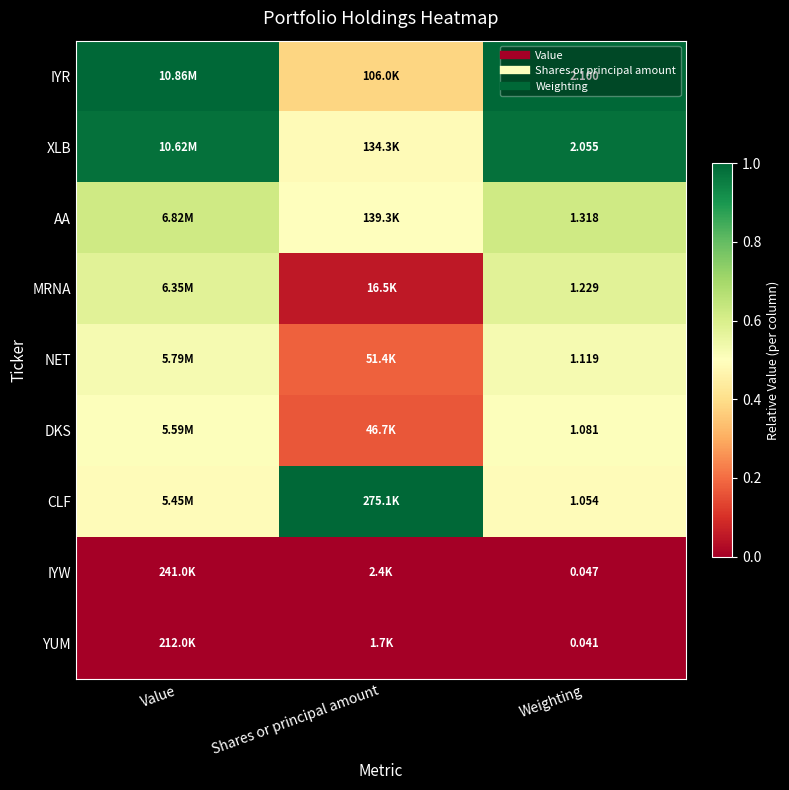

Count the CLF values in the range 0 to 1.

3